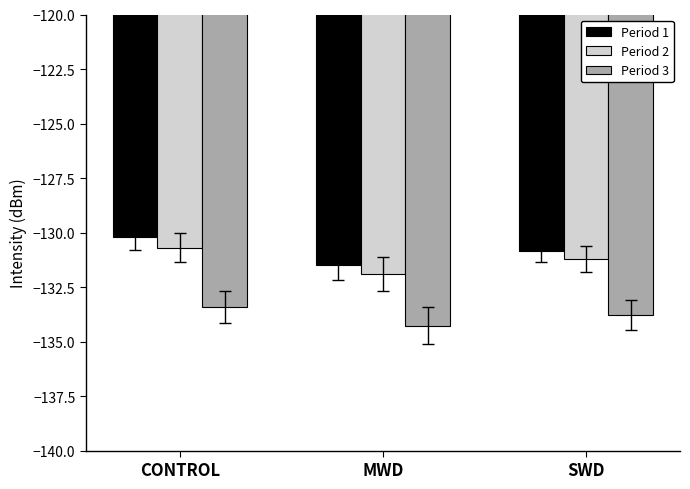

Which category has the highest value in the Period 1 series?

CONTROL